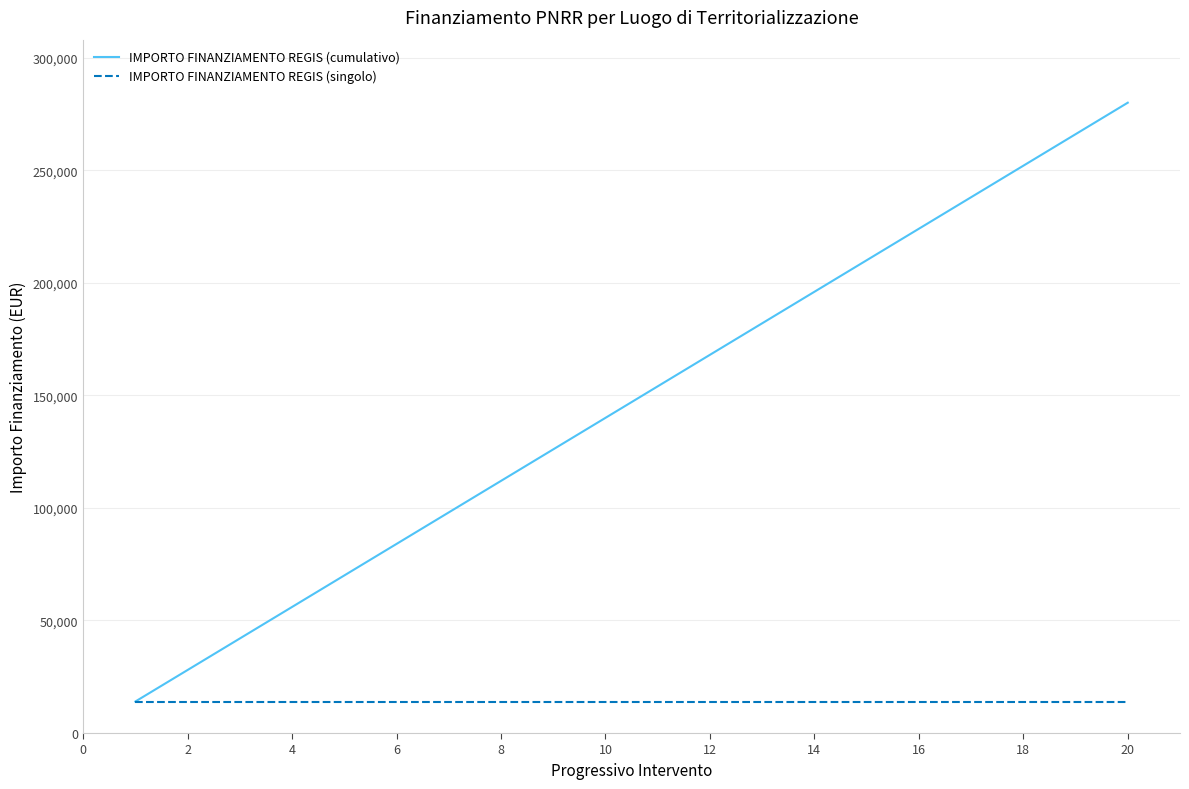

Which series has the widest spread of values?

IMPORTO FINANZIAMENTO REGIS (cumulativo)